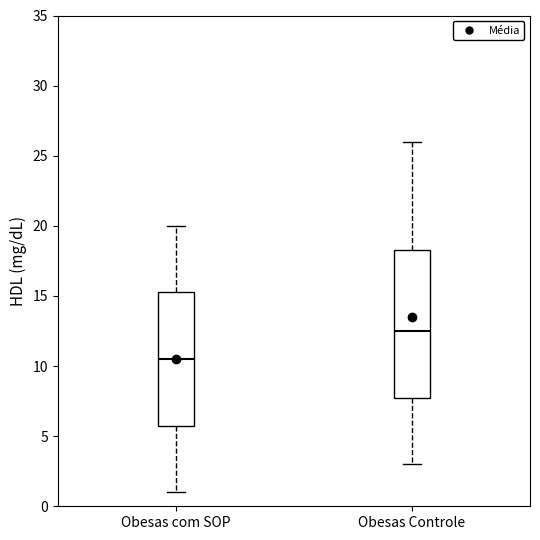

Reading left to right, read every box against the y-axis: the position of its median line, the range the box covers, and the ends of its whiskers. The values are not printed on the chart, so give them approximately, as read against the axis.

Obesas com SOP: median 10.5, box 6.0 to 15.5, whiskers 1.0 to 20.0
Obesas Controle: median 12.5, box 8.0 to 18.5, whiskers 3.0 to 26.0